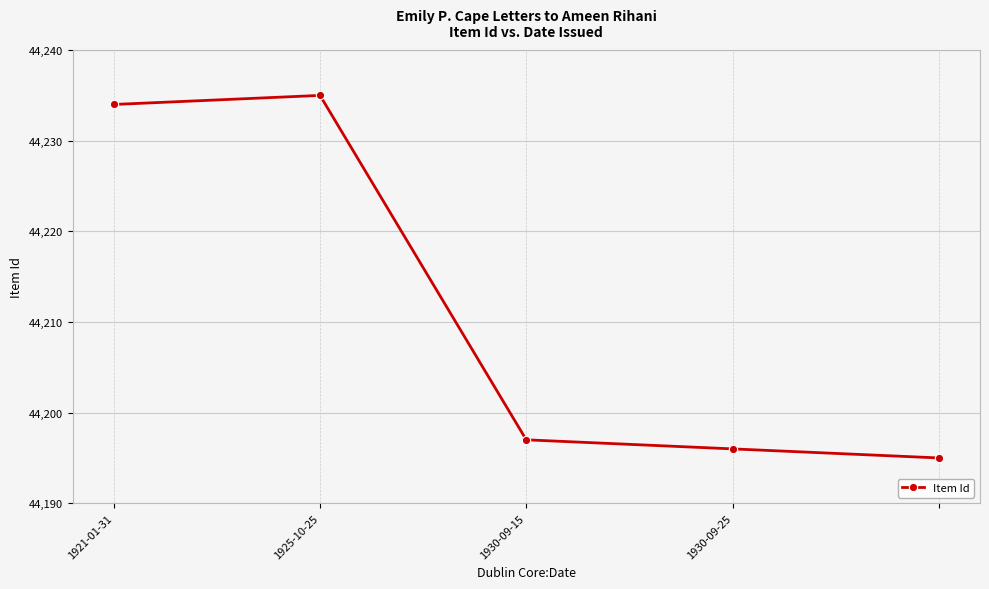

What is the difference between the maximum and minimum values?

40